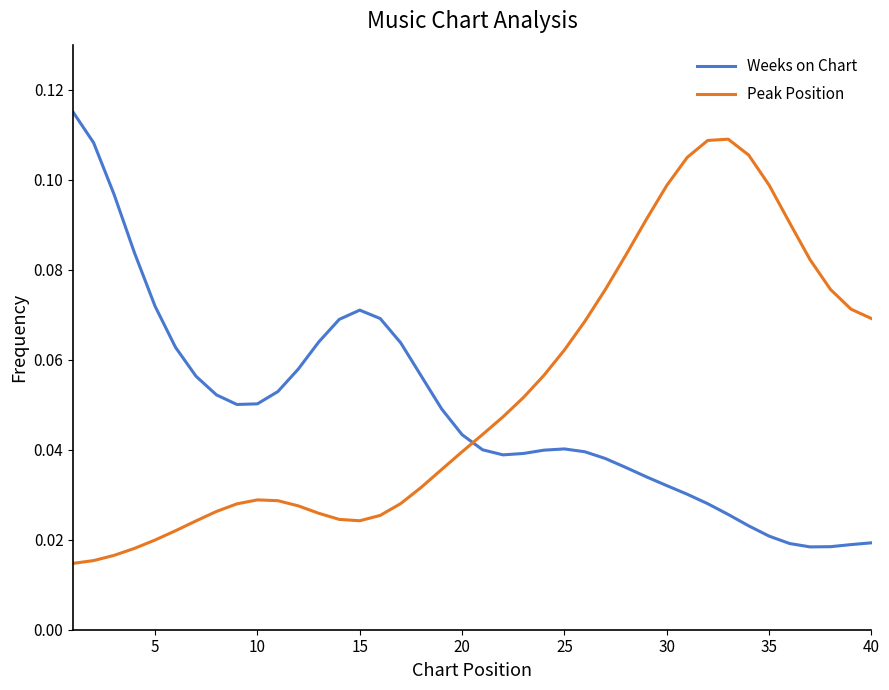

Rank the series by their maximum value, from highest to lowest.

Weeks on Chart, Peak Position